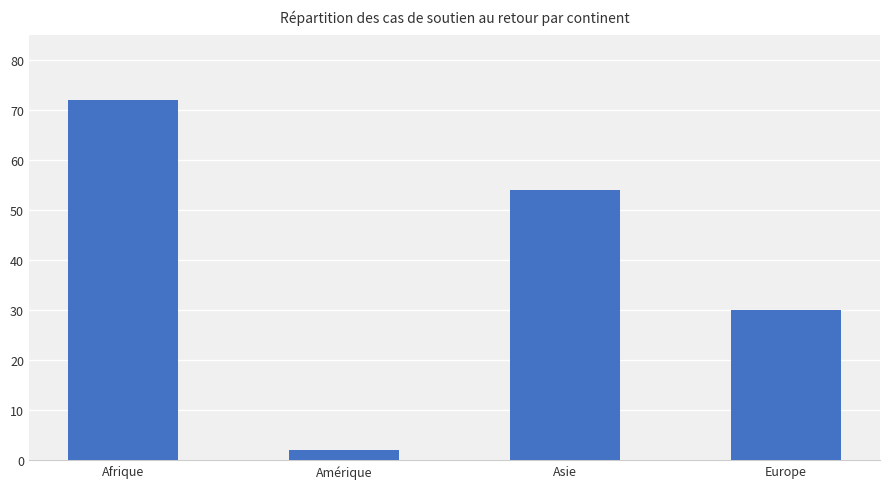

Reading left to right, extract all data points from this chart.

72	2	54	30